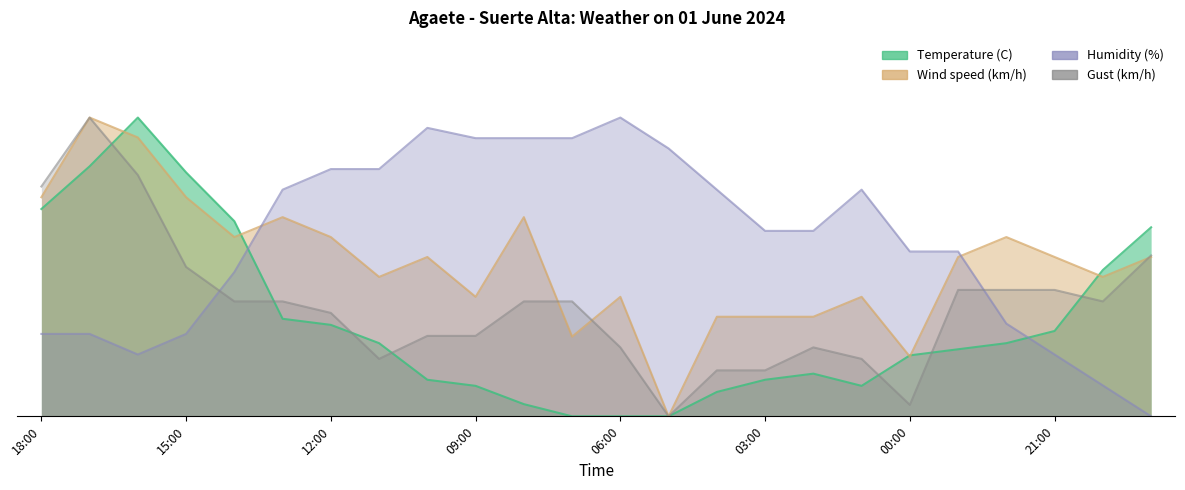

What is the label of the 4th point from the left?

15:00